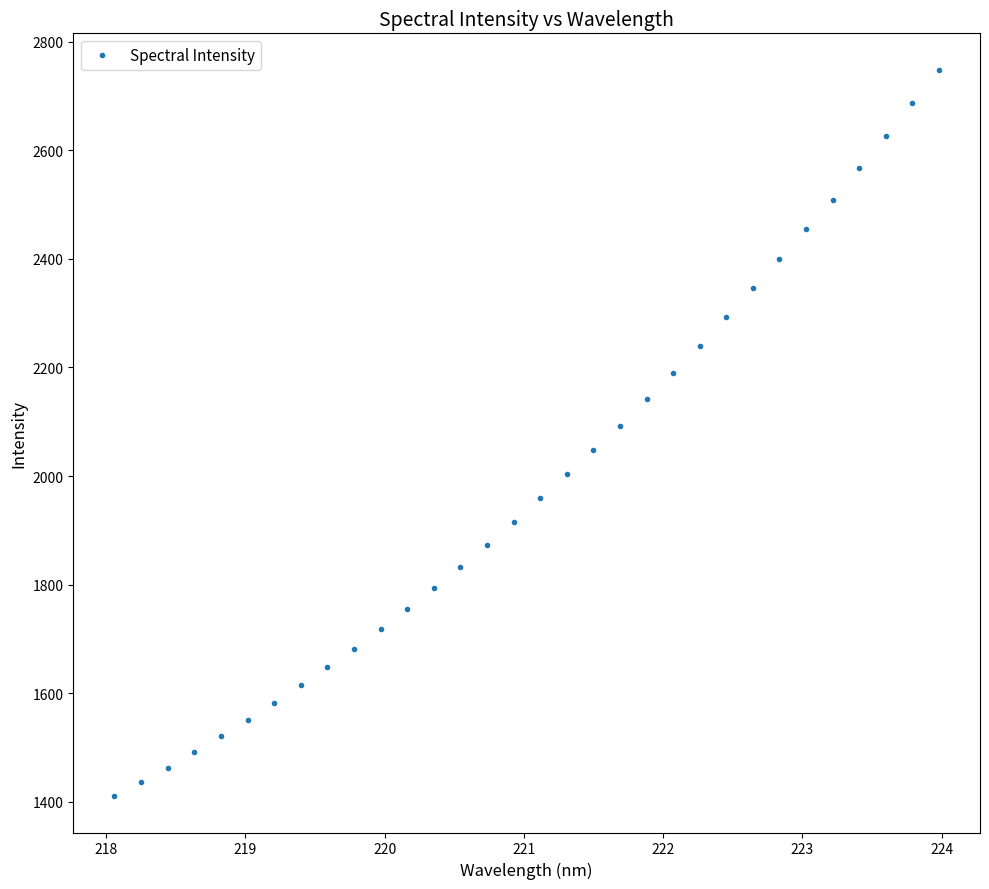

How many data points are above 1959?

16